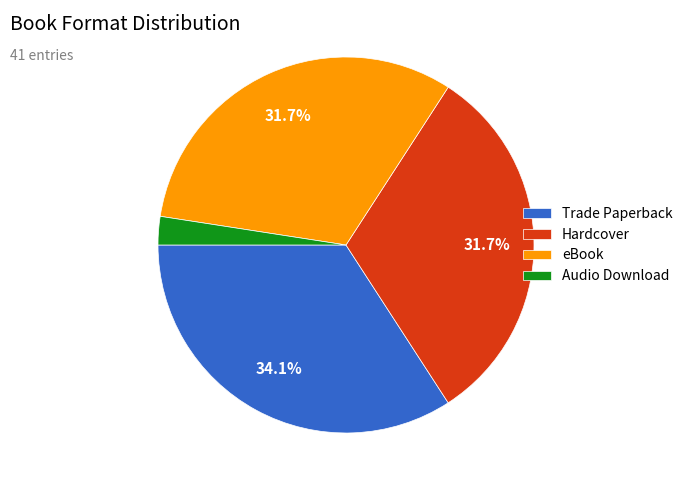

What is the smallest slice in the pie chart?

Audio Download